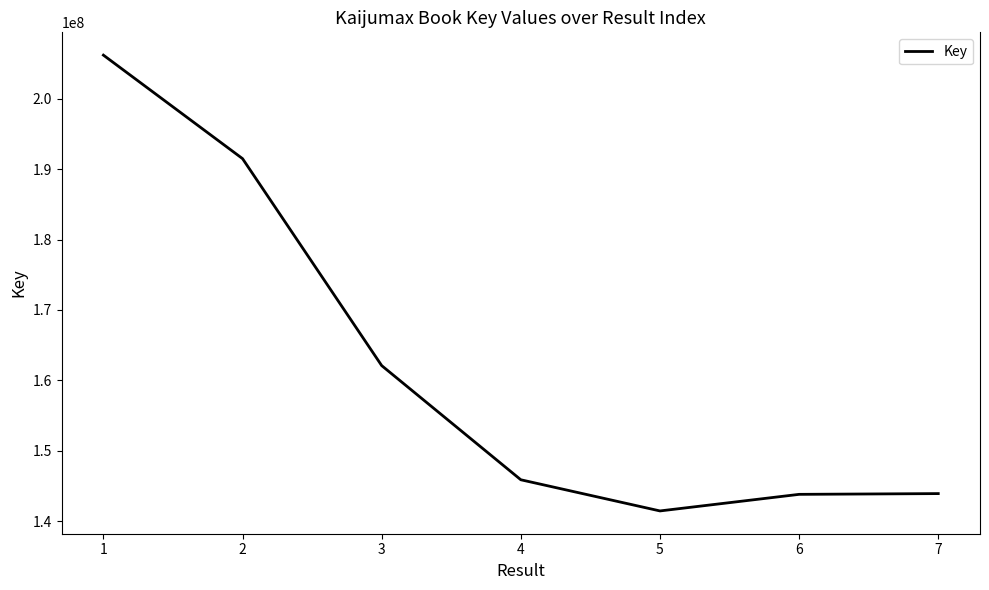

True or false: there are more than 2 points higher than both neighbors.

False